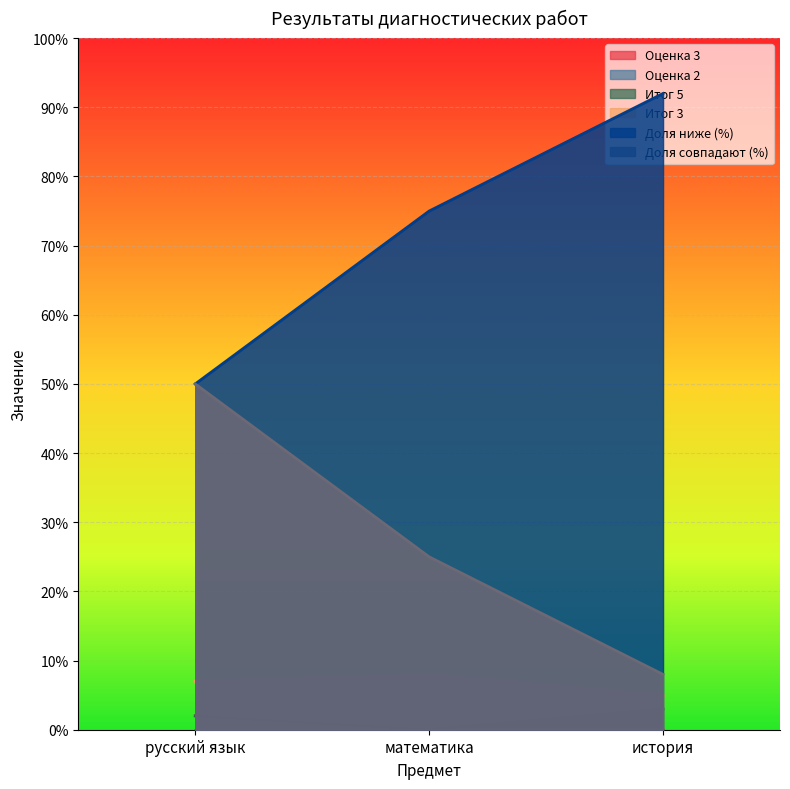

What is the label of the 3rd point from the right?

русский язык